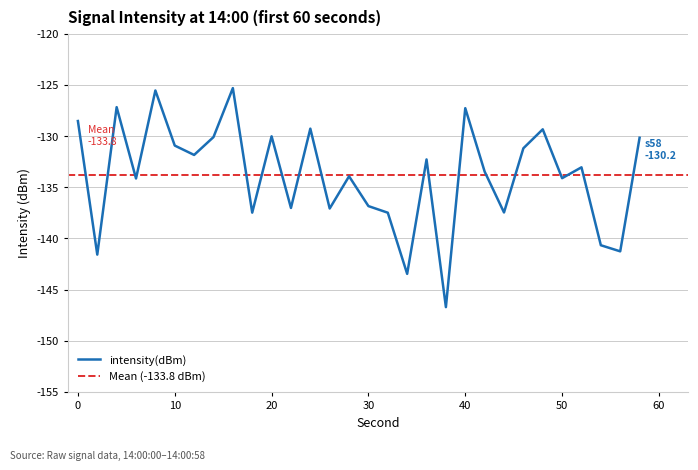

Reading left to right, transcribe all the data shown in this chart.

0=-128.5	2=-141.6	4=-127.2	6=-134.1	8=-125.6	10=-130.9	12=-131.9	14=-130.1	16=-125.3	18=-137.5	20=-130.0	22=-137.0	24=-129.3	26=-137.1	28=-133.9	30=-136.8	32=-137.5	34=-143.5	36=-132.3	38=-146.7	40=-127.3	42=-133.5	44=-137.5	46=-131.2	48=-129.3	50=-134.1	52=-133.1	54=-140.7	56=-141.3	58=-130.2